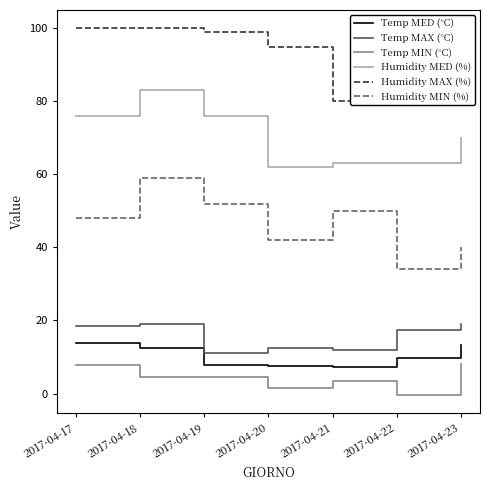

What is the sum of all Humidity MED (%) values?

493.0